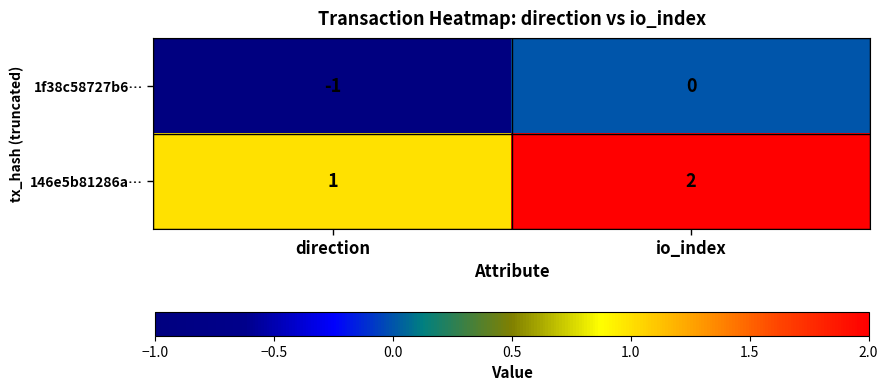

At which label does 1f38c58727b6… reach its peak?

io_index